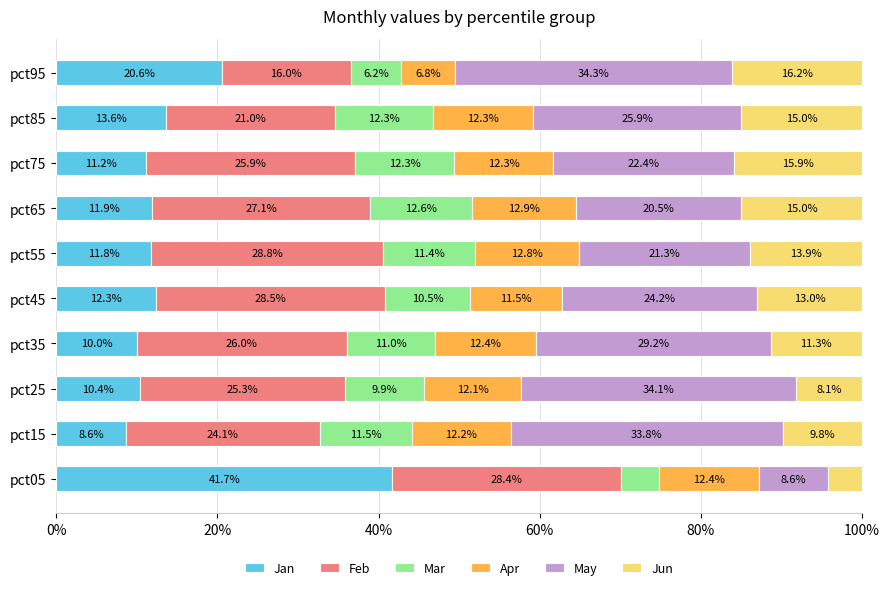

What is the difference between the maximum and second lowest values in the Jan series?

31.7